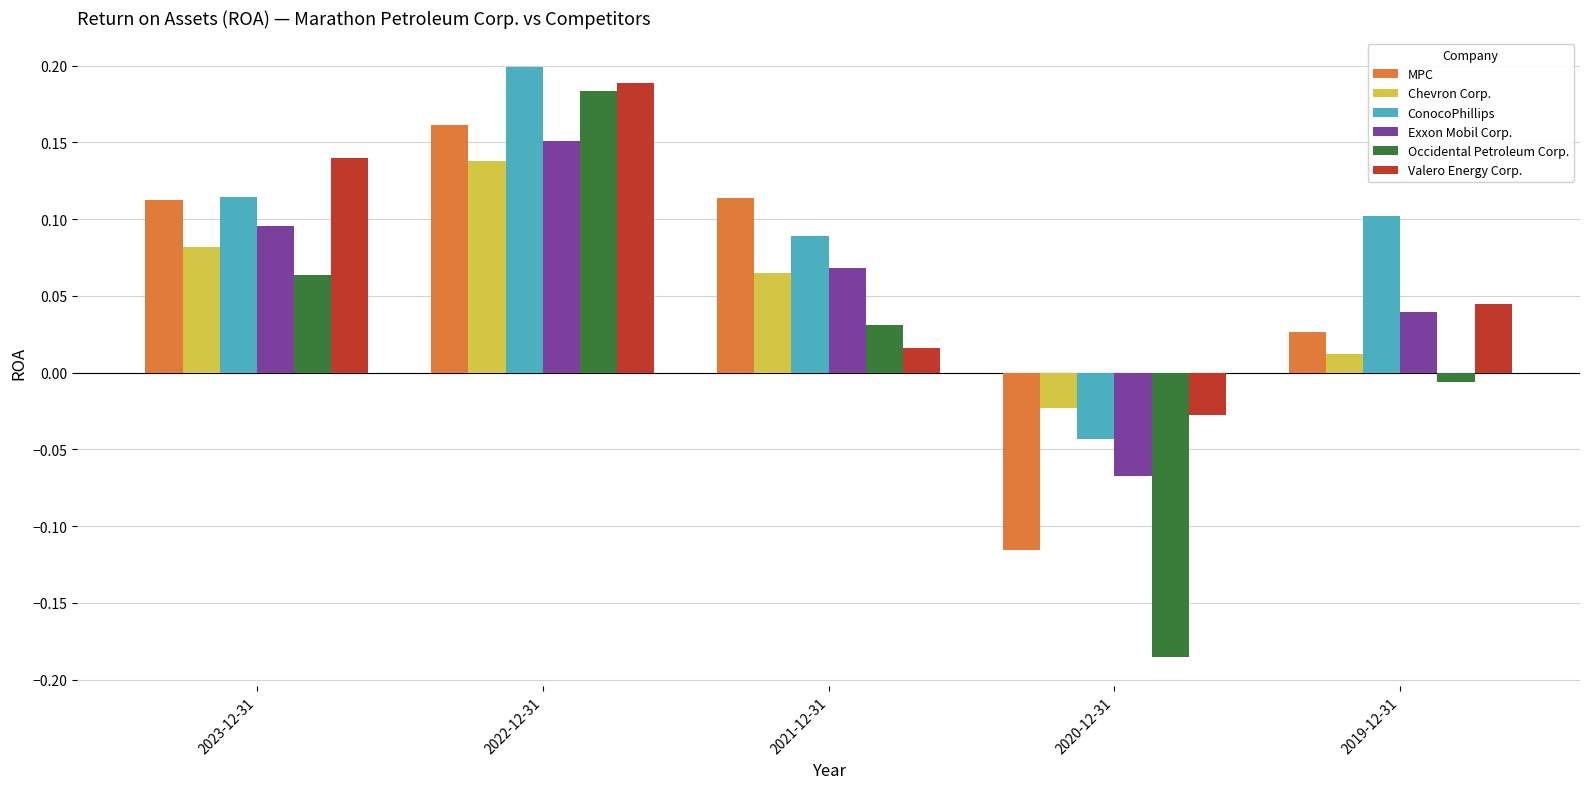

Which series has the largest total across all categories?

ConocoPhillips